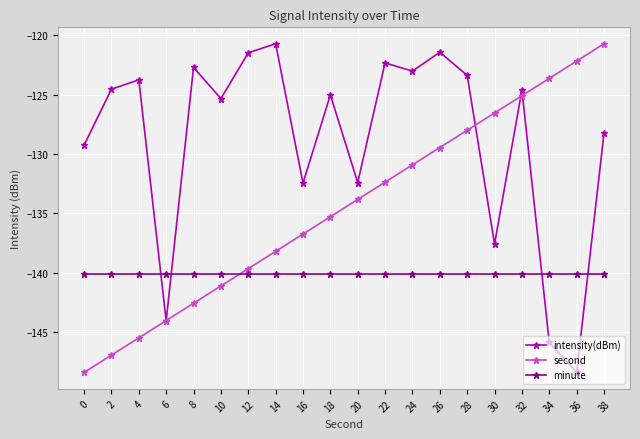

How many lines are shown in the chart?

3